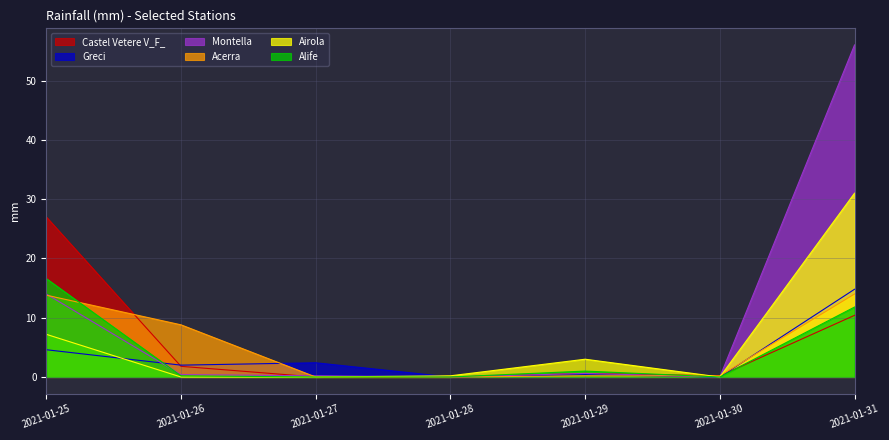

What are all the series names shown in the legend?

Castel Vetere V_F_, Greci, Montella, Acerra, Airola, Alife